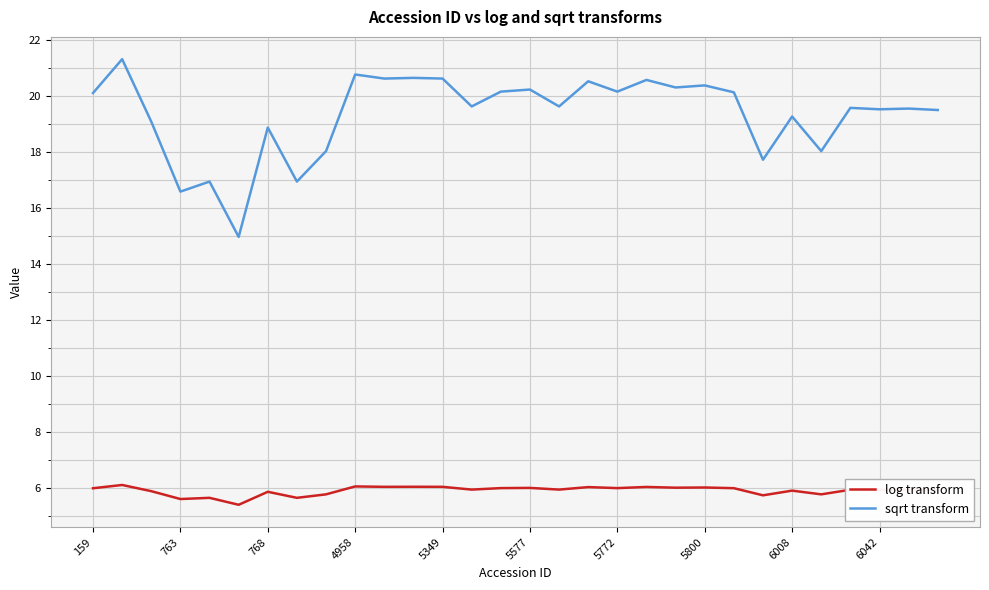

Which series has the largest range (max minus min)?

sqrt transform